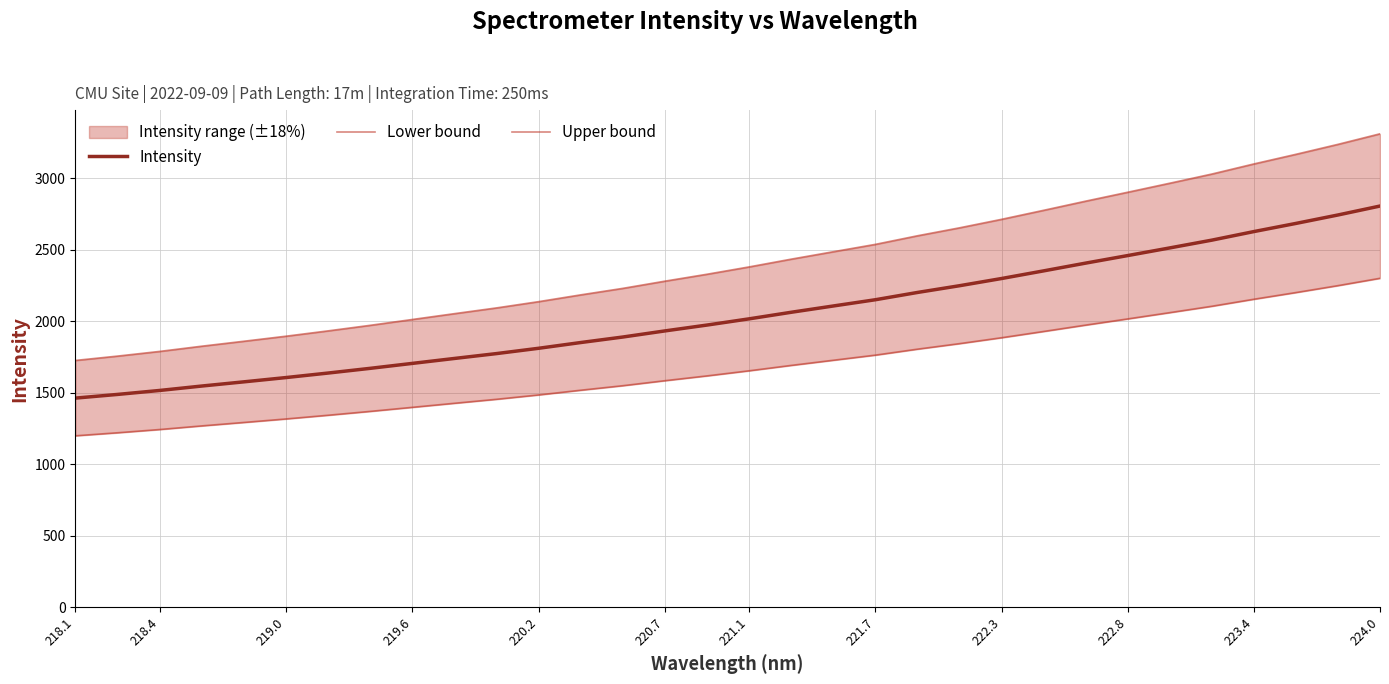

What is the minimum value for Lower bound?

1200.3